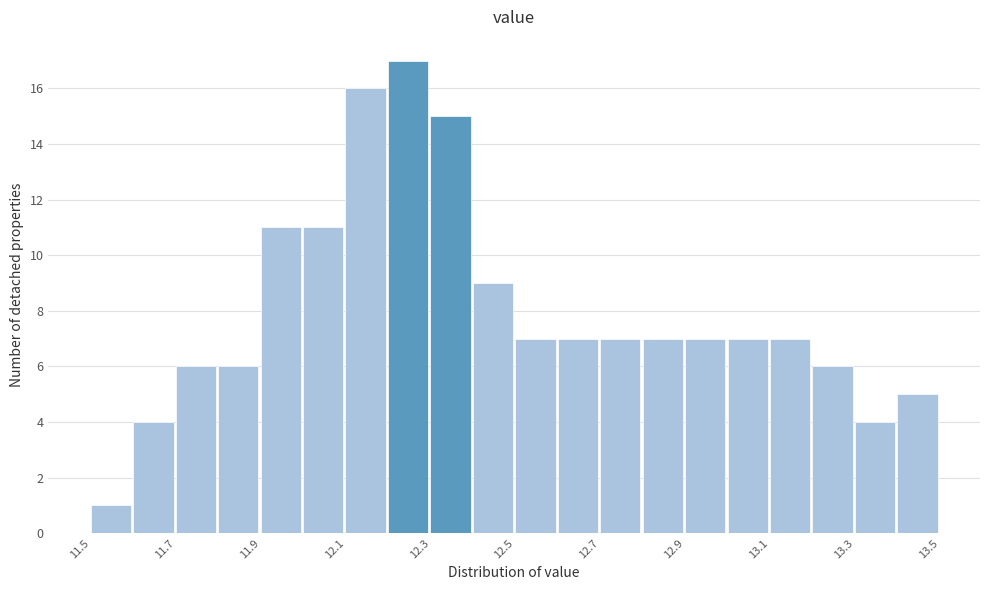

Over which range of the x-axis is the bar tallest?

12.2 to 12.3